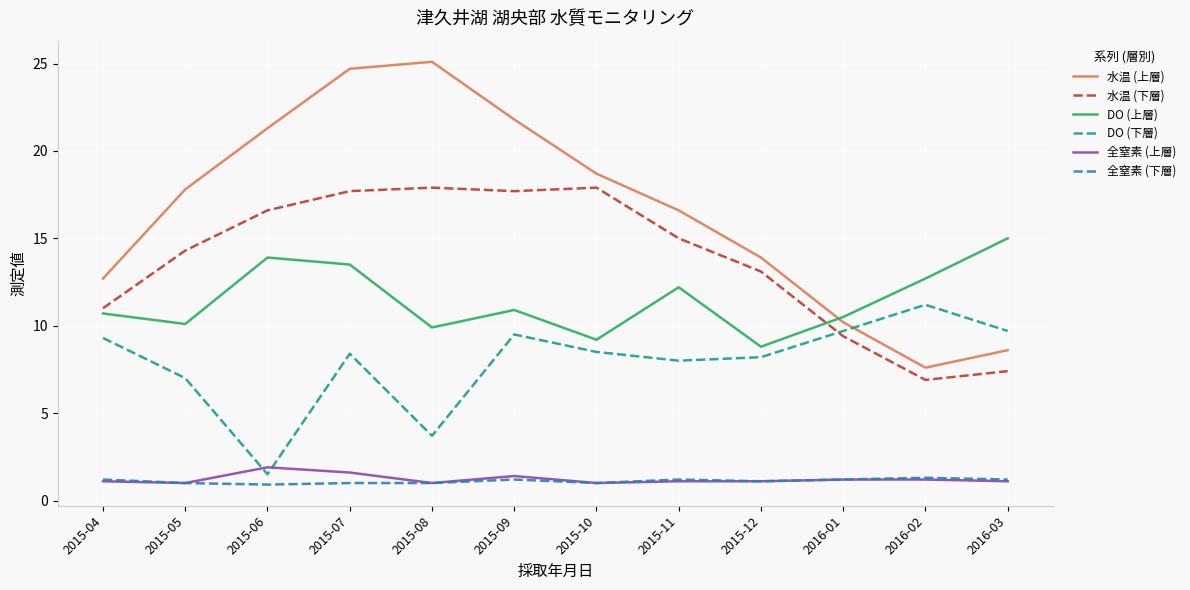

Is it true that DO (上層) equals 1.8 at 2015-12?

False